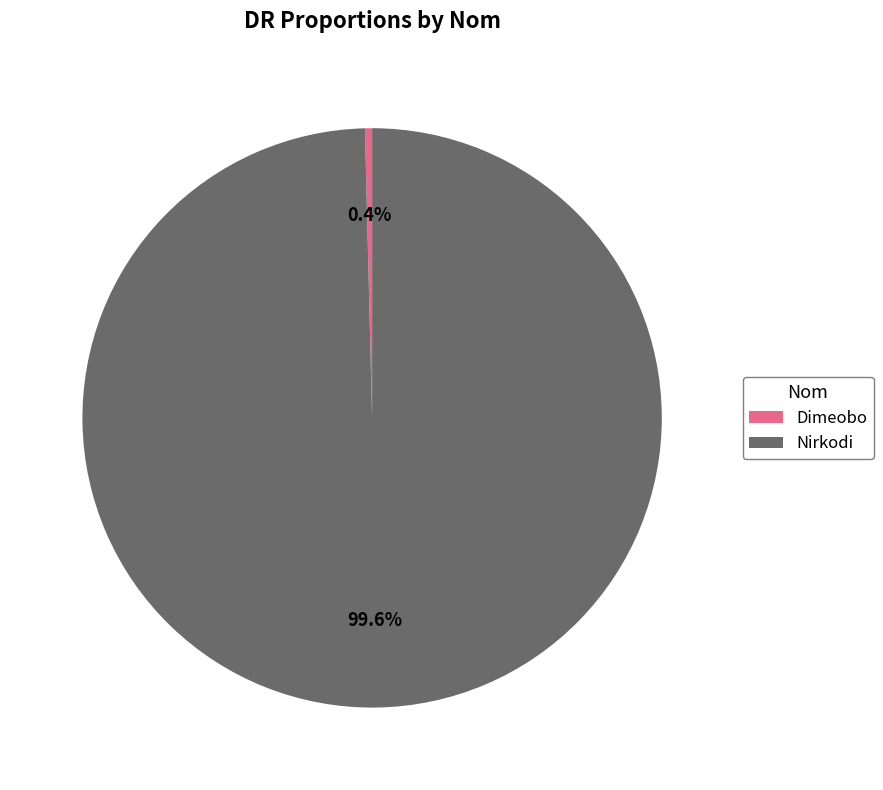

How much of the chart is everything except Nirkodi?

0.4%